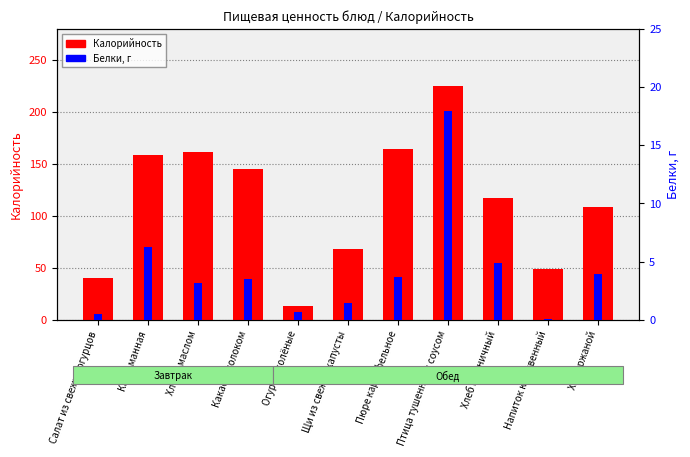

How many groups of bars are there?

11